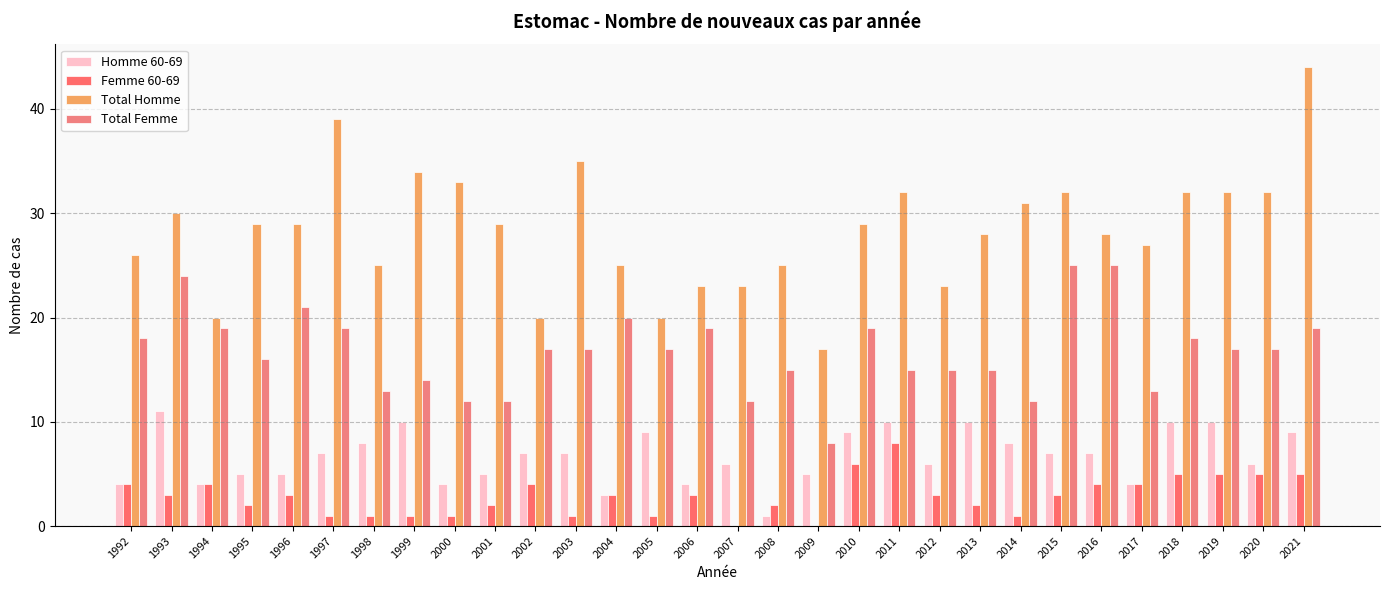

What is the difference between the Total Femme values at 2003 and 2000?

5